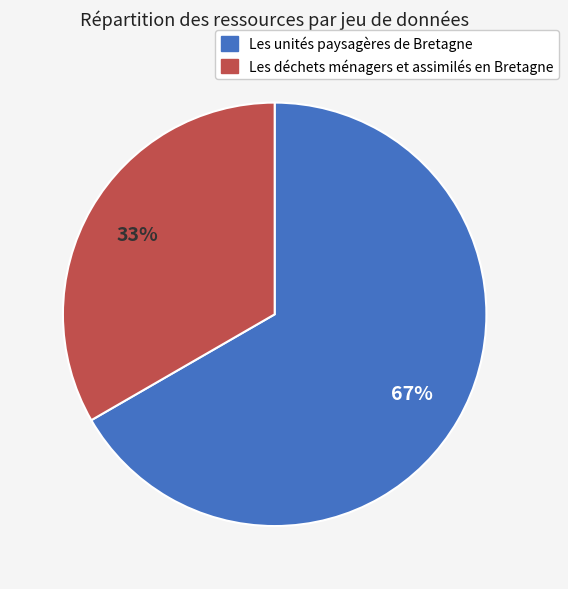

What is the largest slice in the pie chart?

Les unités paysagères de Bretagne